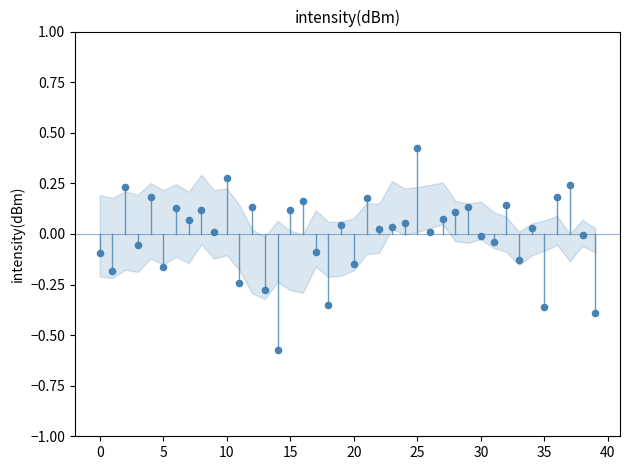

What is the range of Y values (max minus min)?

1.0